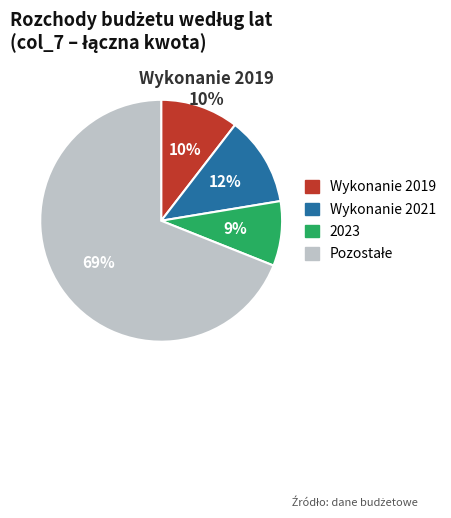

Is it true that Wykonanie 2019 is 16% of the pie?

False